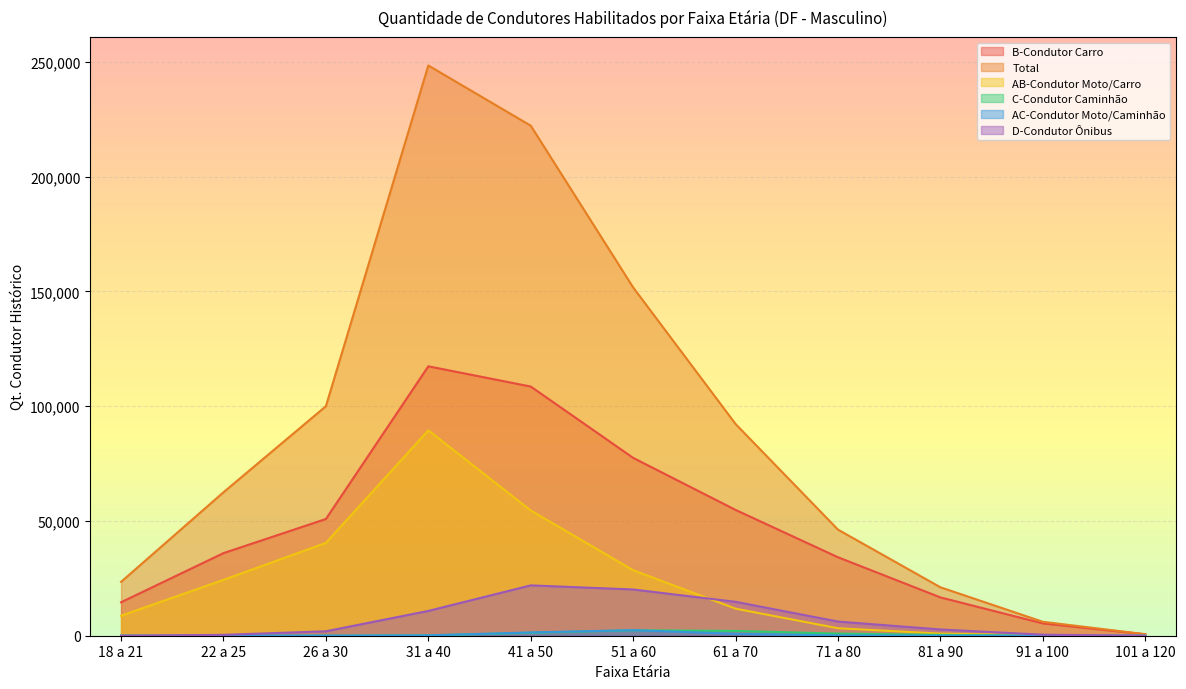

What is the greatest value displayed?

248465